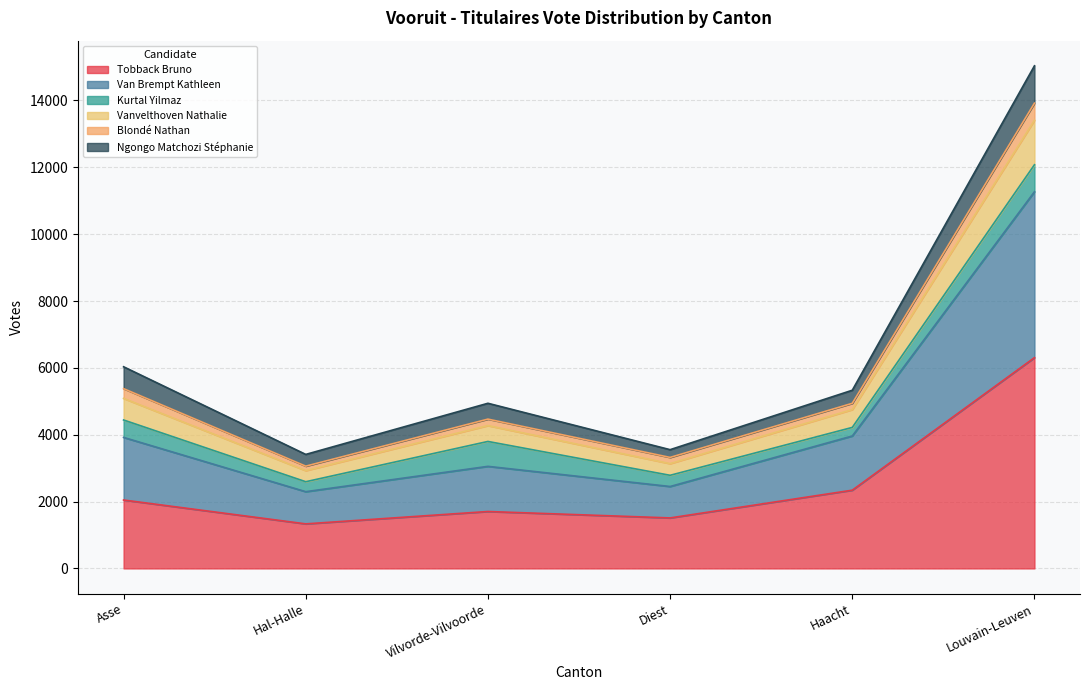

Rank the categories by Van Brempt Kathleen value from lowest to highest.

Hal-Halle, Diest, Vilvorde-Vilvoorde, Haacht, Asse, Louvain-Leuven